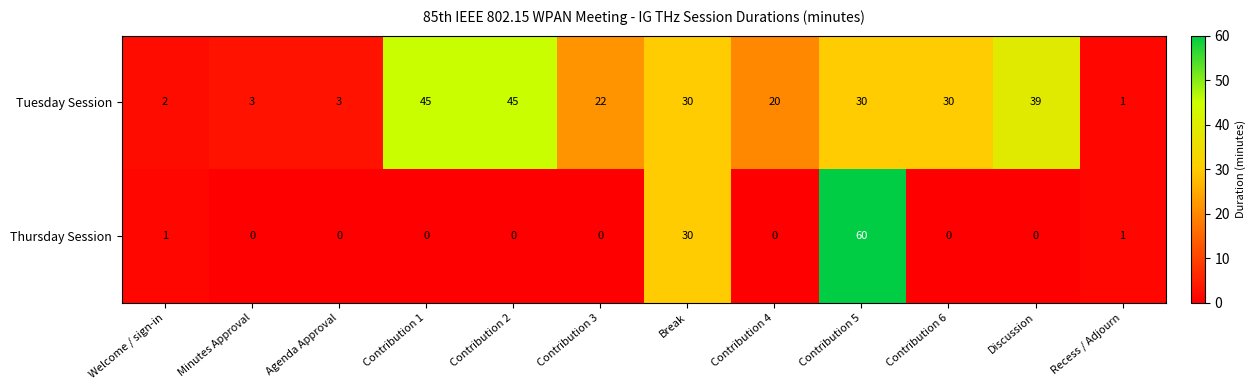

Reading left to right, what are all the values shown in this chart?

Tuesday Session: Welcome / sign-in=2	Minutes Approval=3	Agenda Approval=3	Contribution 1=45	Contribution 2=45	Contribution 3=22	Break=30	Contribution 4=20	Contribution 5=30	Contribution 6=30	Discussion=39	Recess / Adjourn=1
Thursday Session: Welcome / sign-in=1	Minutes Approval=0	Agenda Approval=0	Contribution 1=0	Contribution 2=0	Contribution 3=0	Break=30	Contribution 4=0	Contribution 5=60	Contribution 6=0	Discussion=0	Recess / Adjourn=1